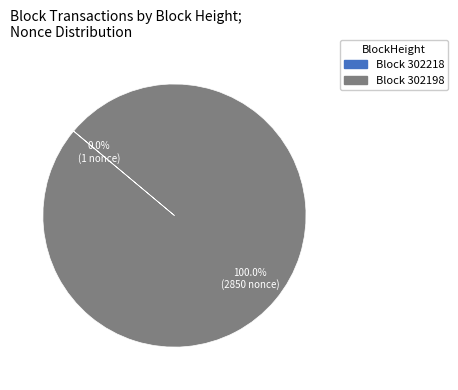

Is there any slice that represents more than half of the pie?

Yes